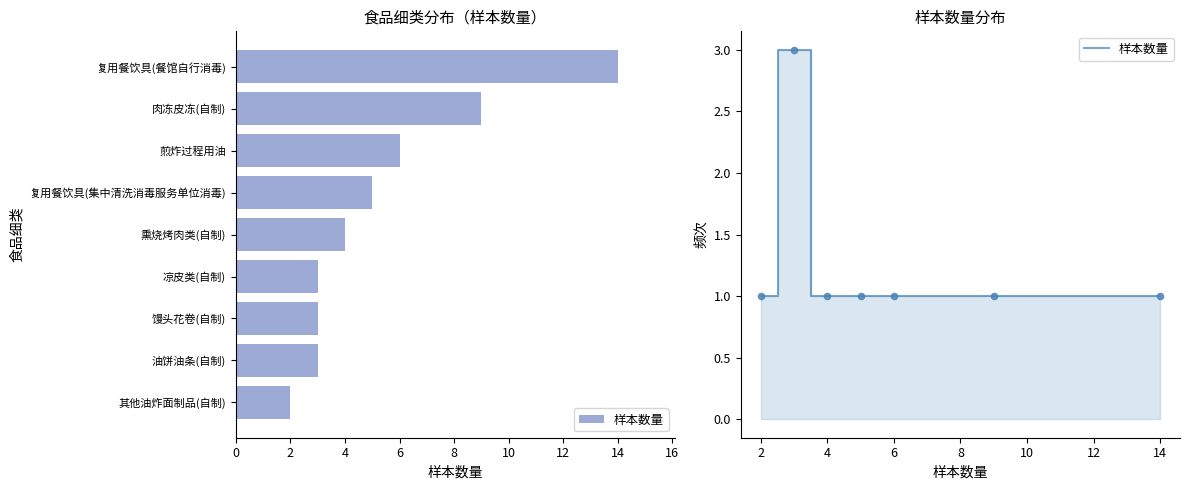

Which has a higher value, 6 or 8?

6